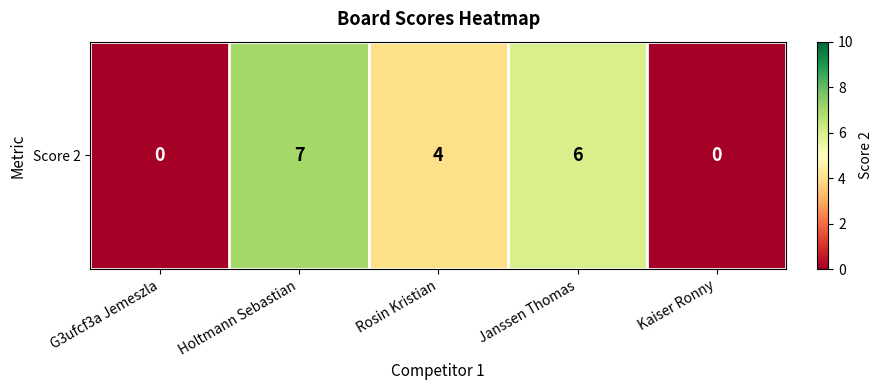

What is the average value?

3